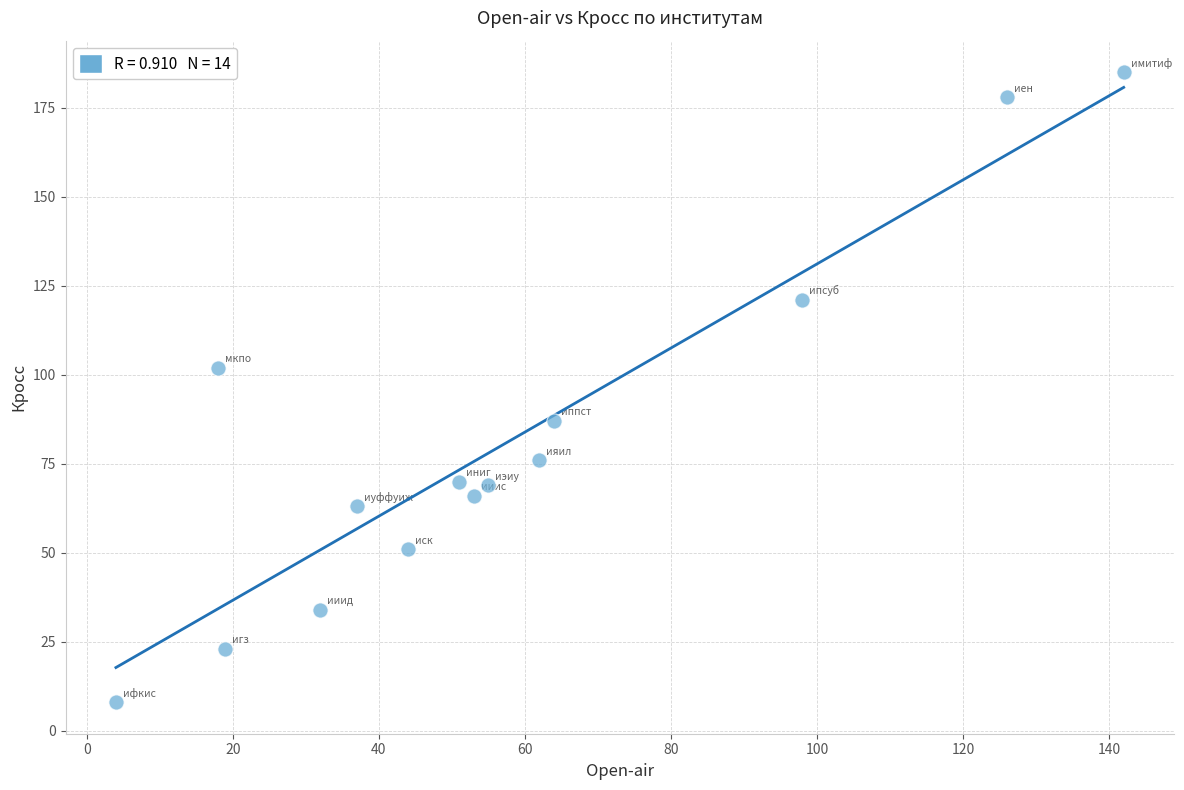

What is the range of X values (max minus min)?

138